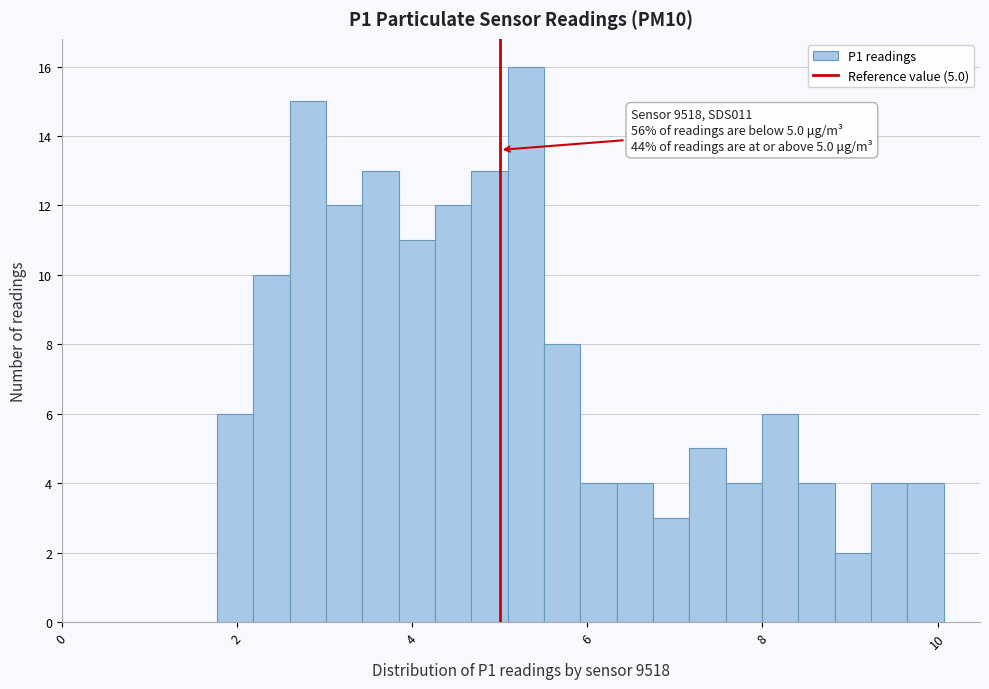

Read against the x-axis, roughly where is the centre of the tallest bar?

5.2